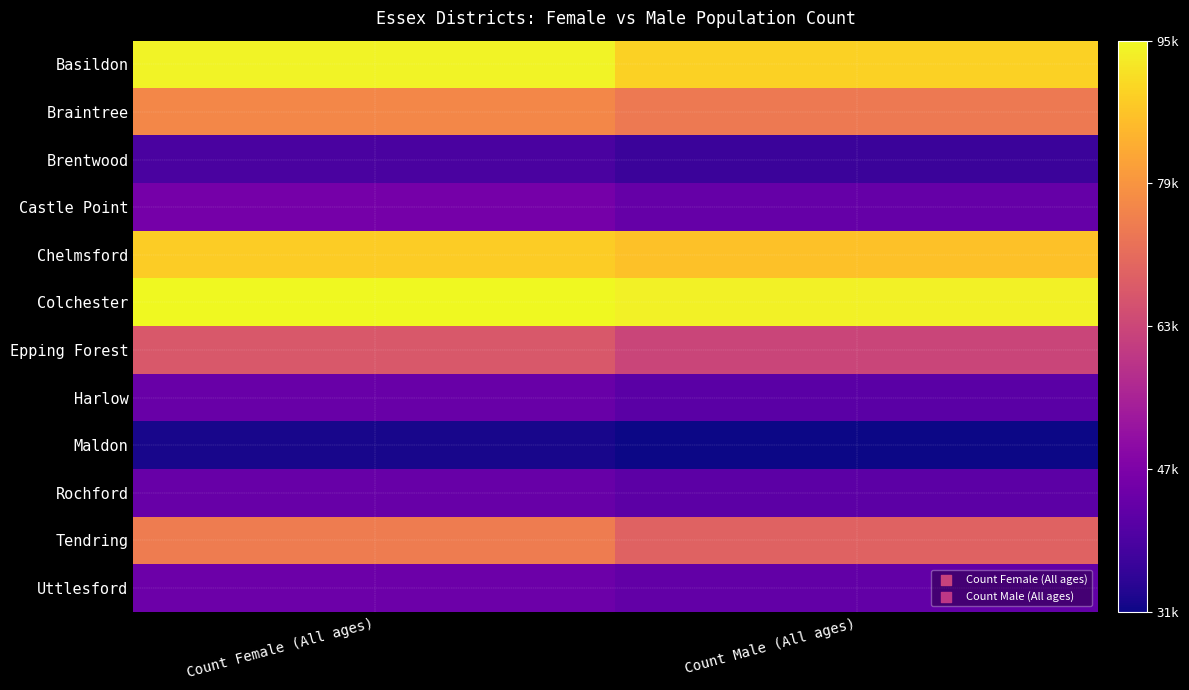

What is the maximum value shown in the chart?

95622